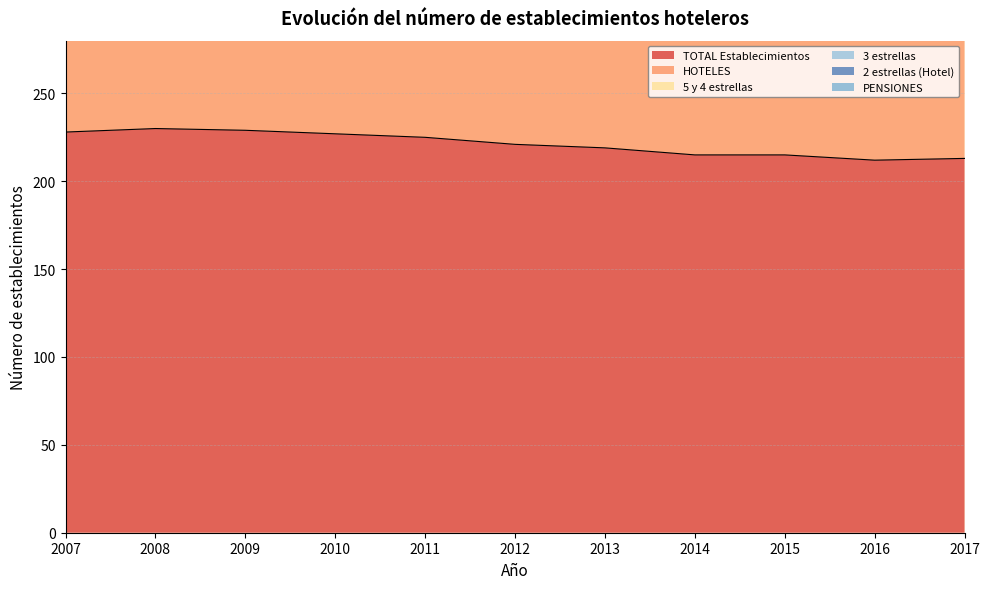

True or false: 5 y 4 estrellas and HOTELES cross at least once.

False